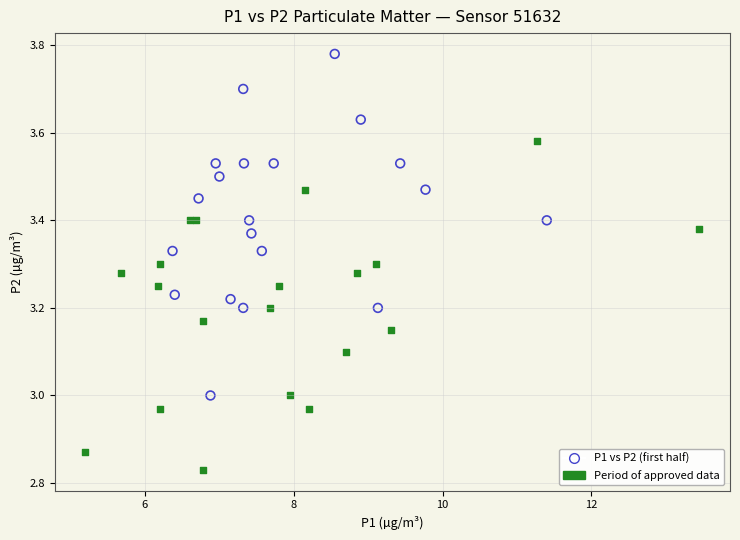

Which series reaches the maximum Y coordinate?

P1 vs P2 (first half)